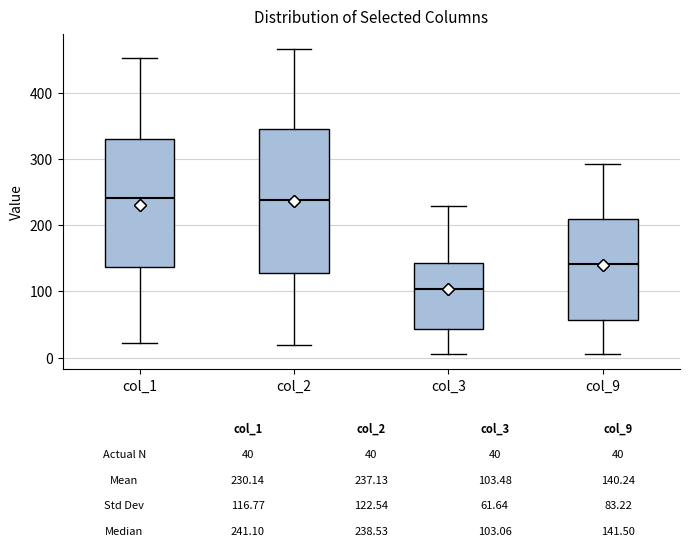

Which box has the lowest median line?

col_3